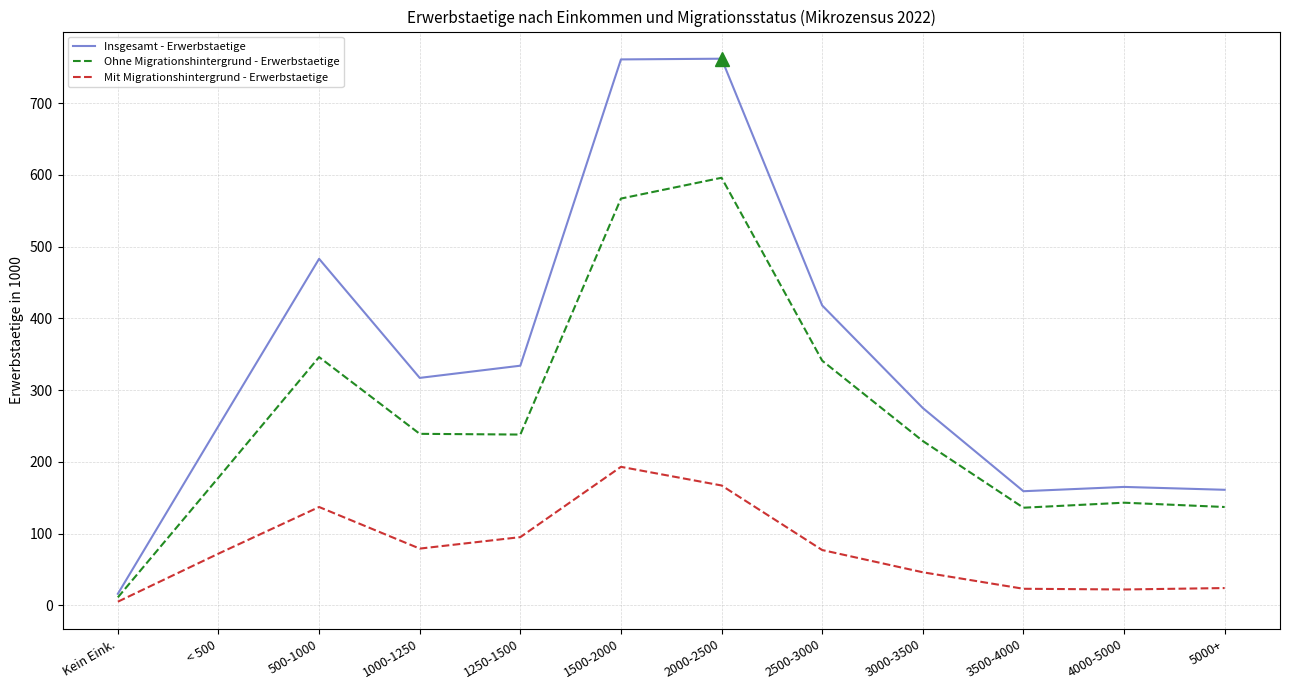

True or false: Insgesamt - Erwerbstaetige and Mit Migrationshintergrund - Erwerbstaetige intersect in this chart.

False